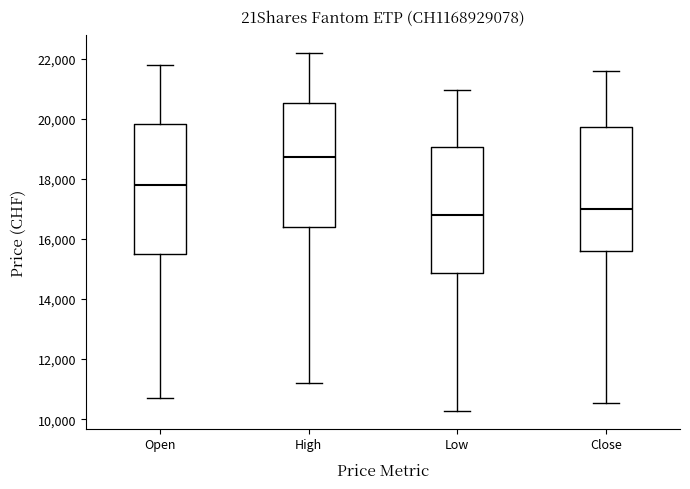

Where is the upper edge of the box for Low on the y-axis? The values are not printed on the chart, so give them approximately, as read against the axis.

19000